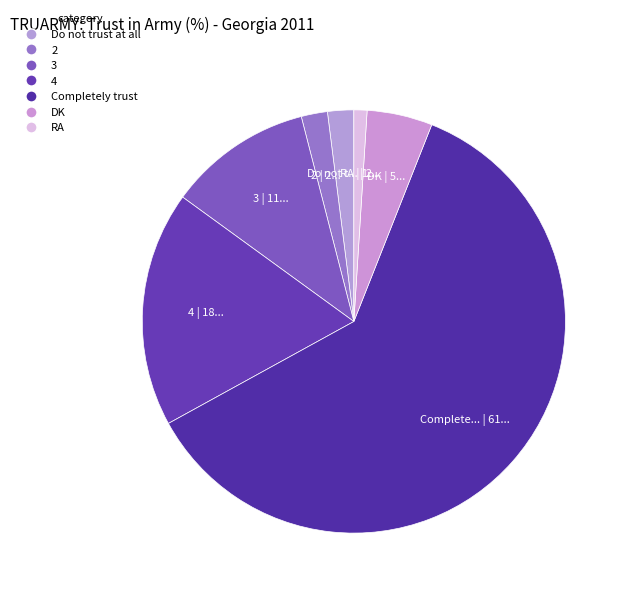

Count the number of slices in the pie.

7